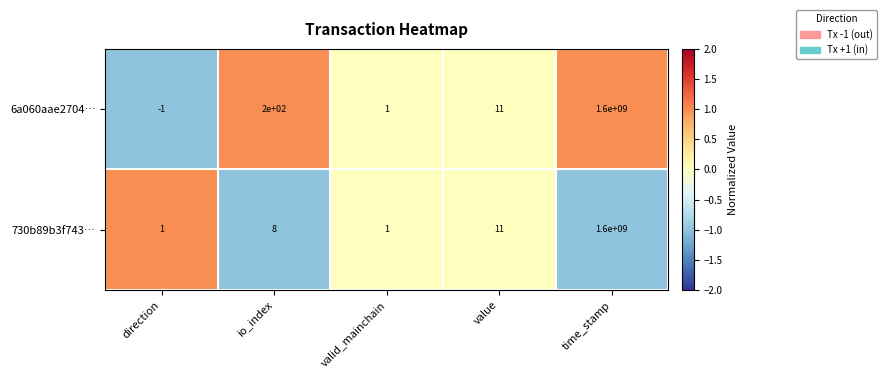

What is the difference between the maximum and minimum values in the 6a060aae2704… series?

1600000001